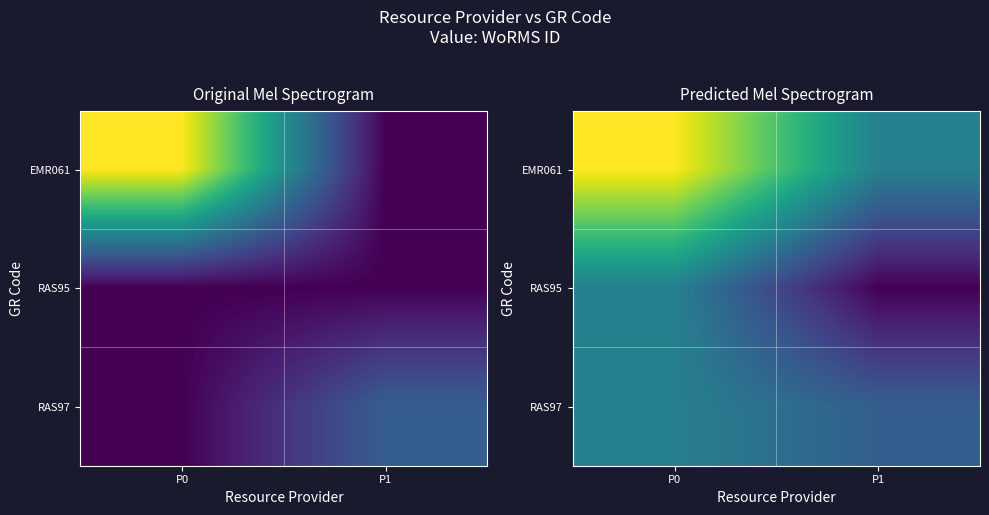

How many distinct data groups are displayed?

3